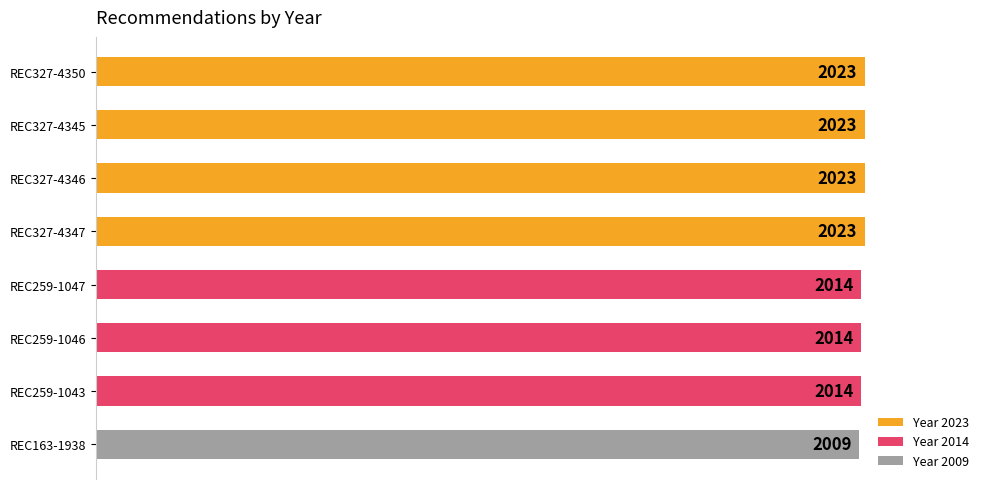

Are the bars horizontal?

Yes